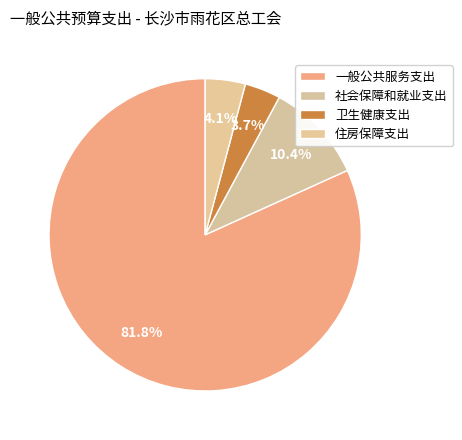

Which category has the biggest portion of the pie?

一般公共服务支出